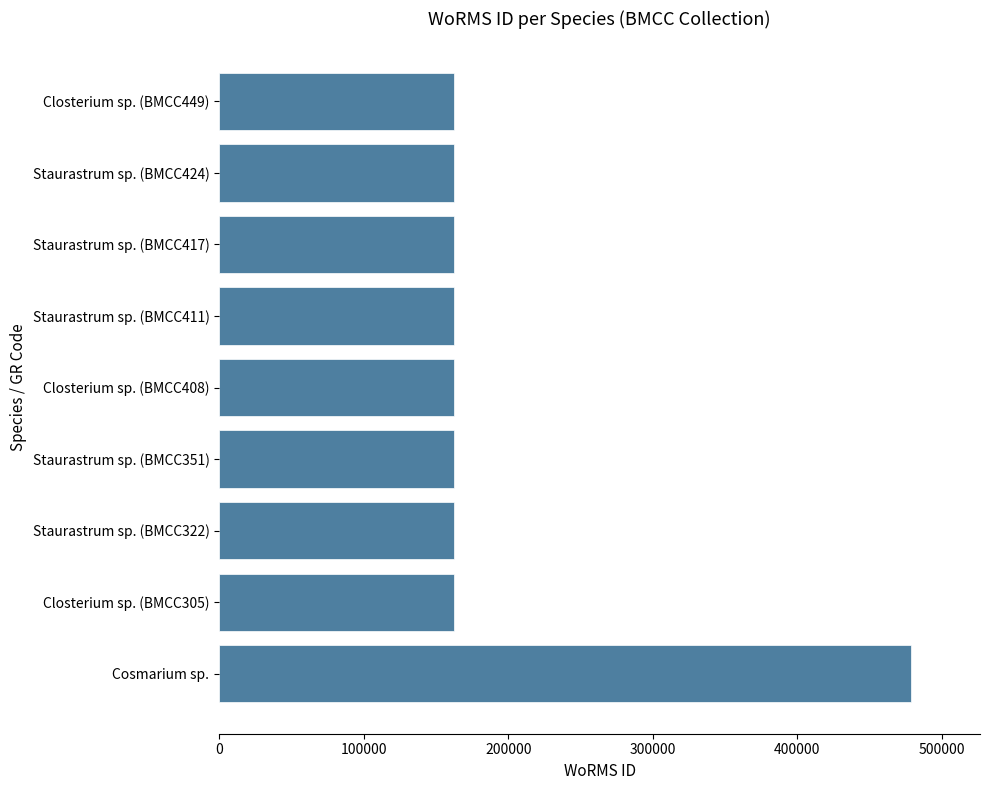

What is the sum of all values?

1780372